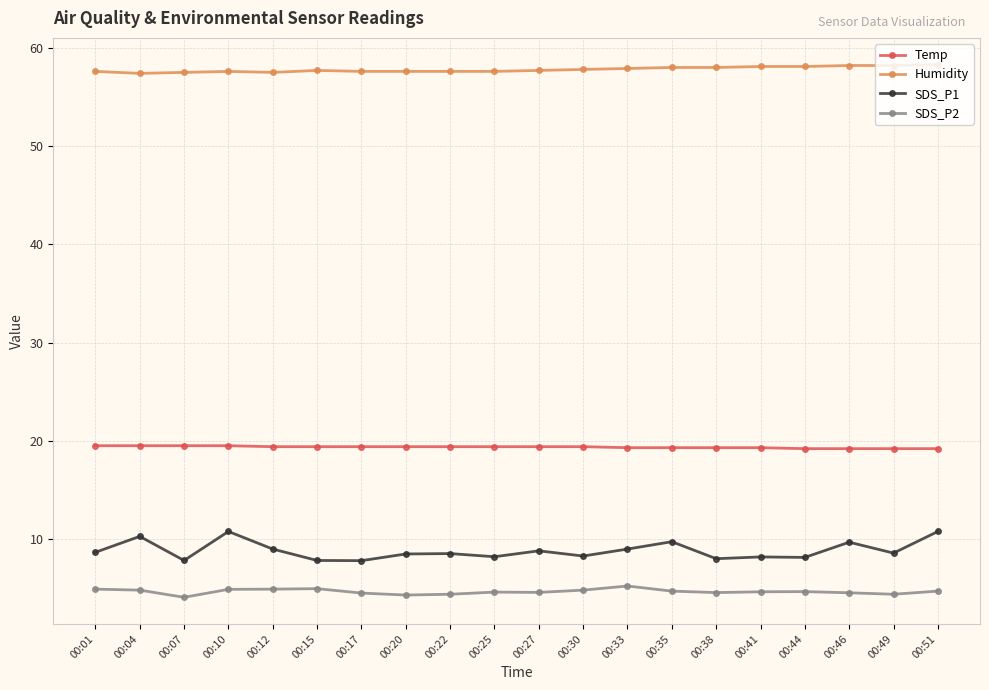

What is the maximum value shown in the chart?

58.3